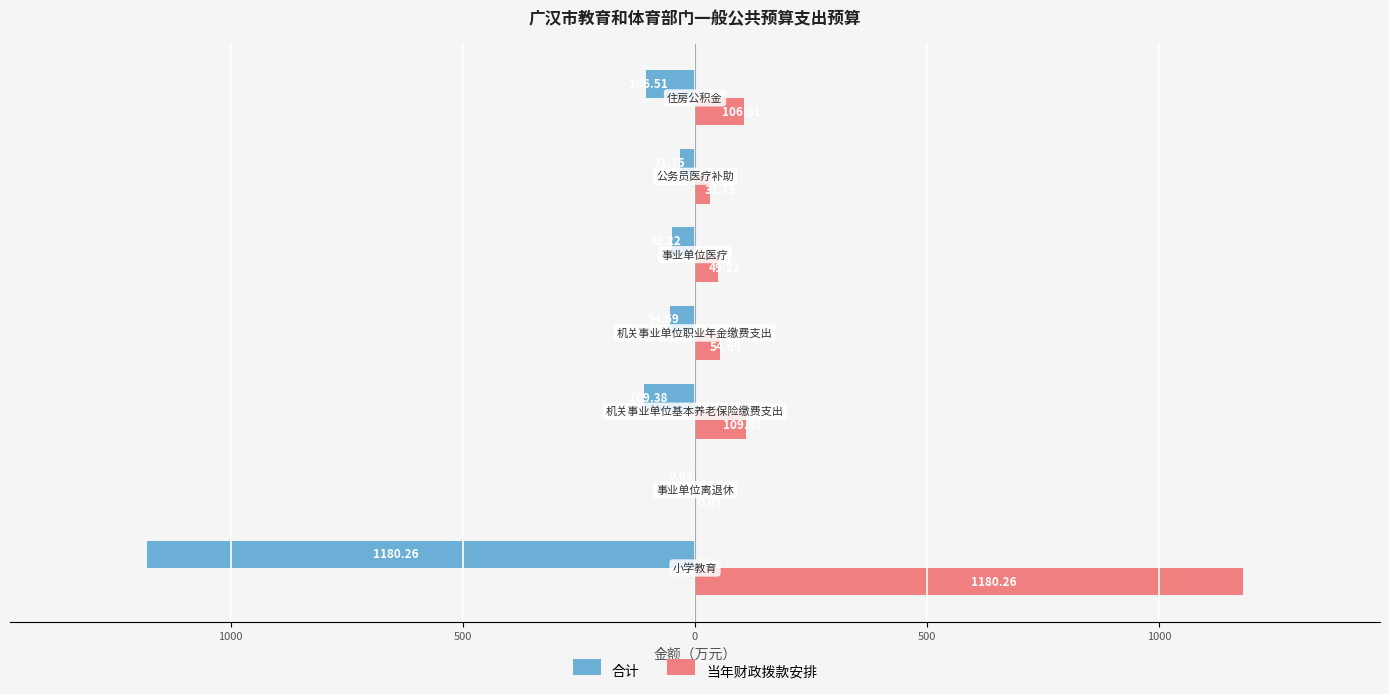

What are all the series names shown in the legend?

合计, 当年财政拨款安排